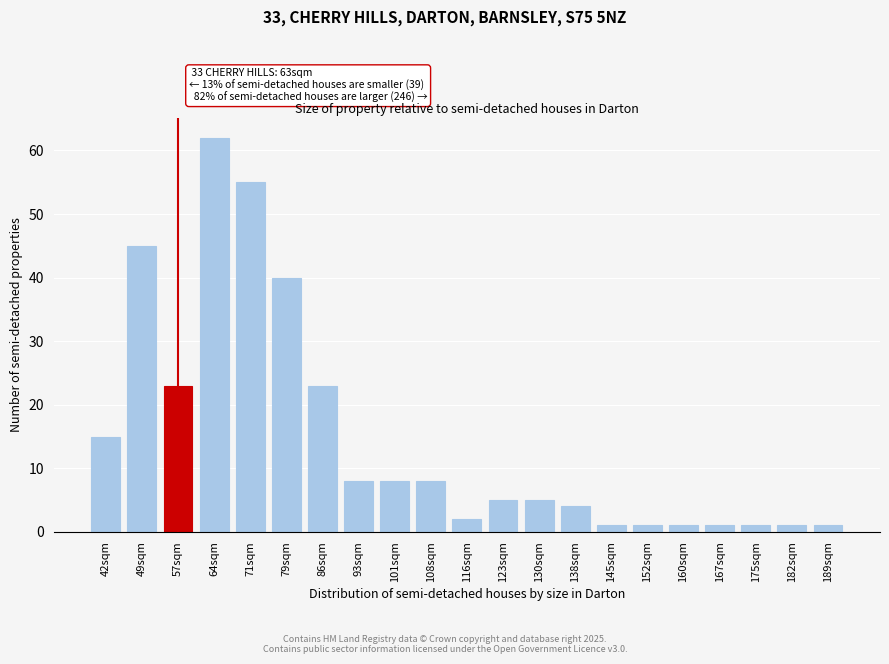

Reading left to right, what are all the values shown in this chart?

15	45	23	62	55	40	23	8	8	8	2	5	5	4	1	1	1	1	1	1	1